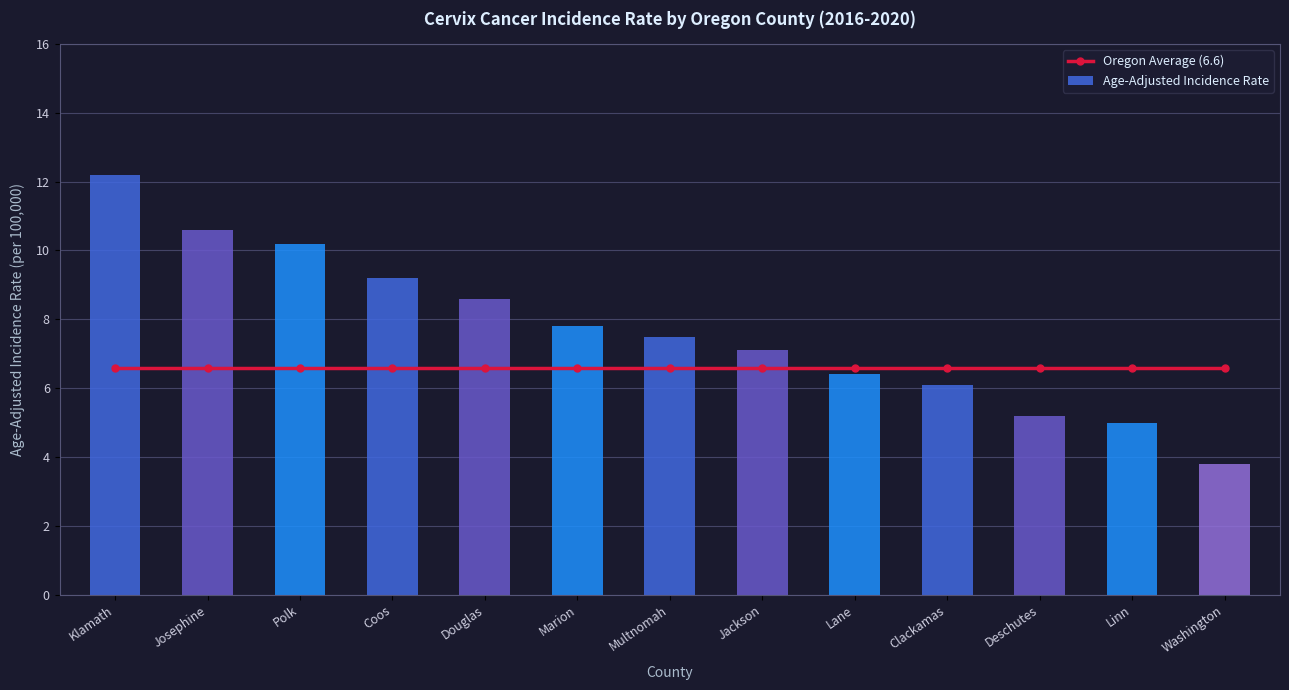

What is the average value of the Oregon Average (6.6) series?

6.6